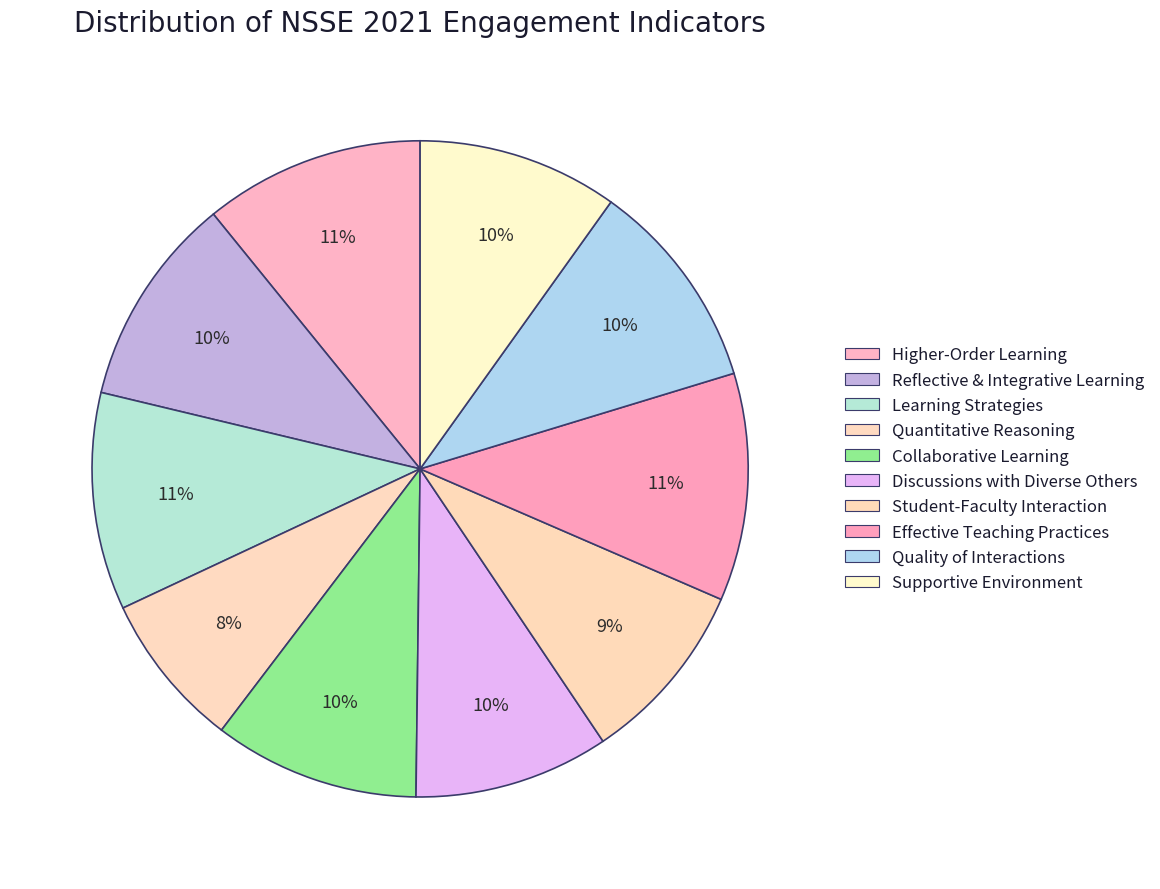

The Discussions with Diverse Others slice represents 1% of the pie. True or false?

False